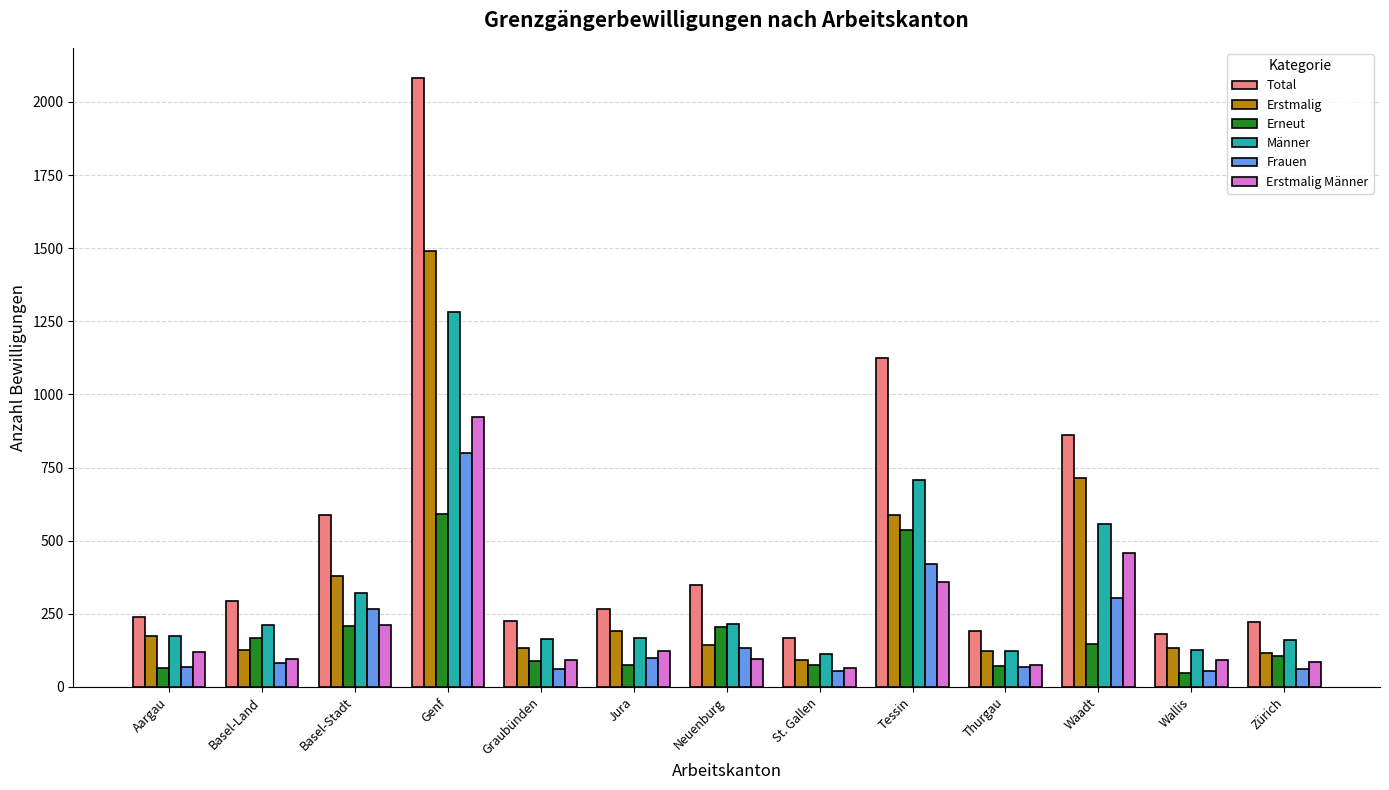

What is the value of the Erstmalig Männer bar at the 5th from the left?

93